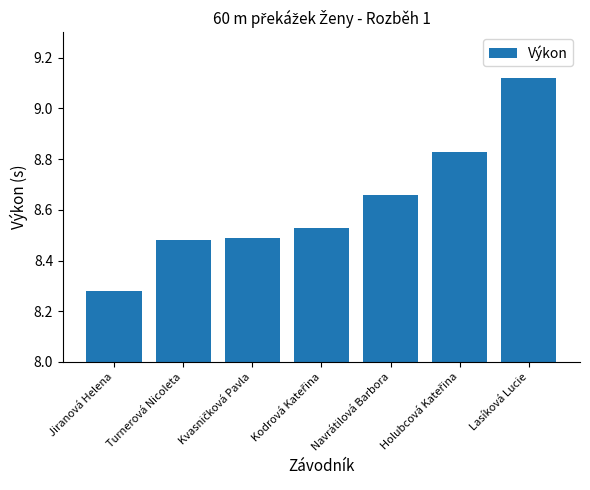

Where is the data nearest to the value 8?

Jiranová Helena